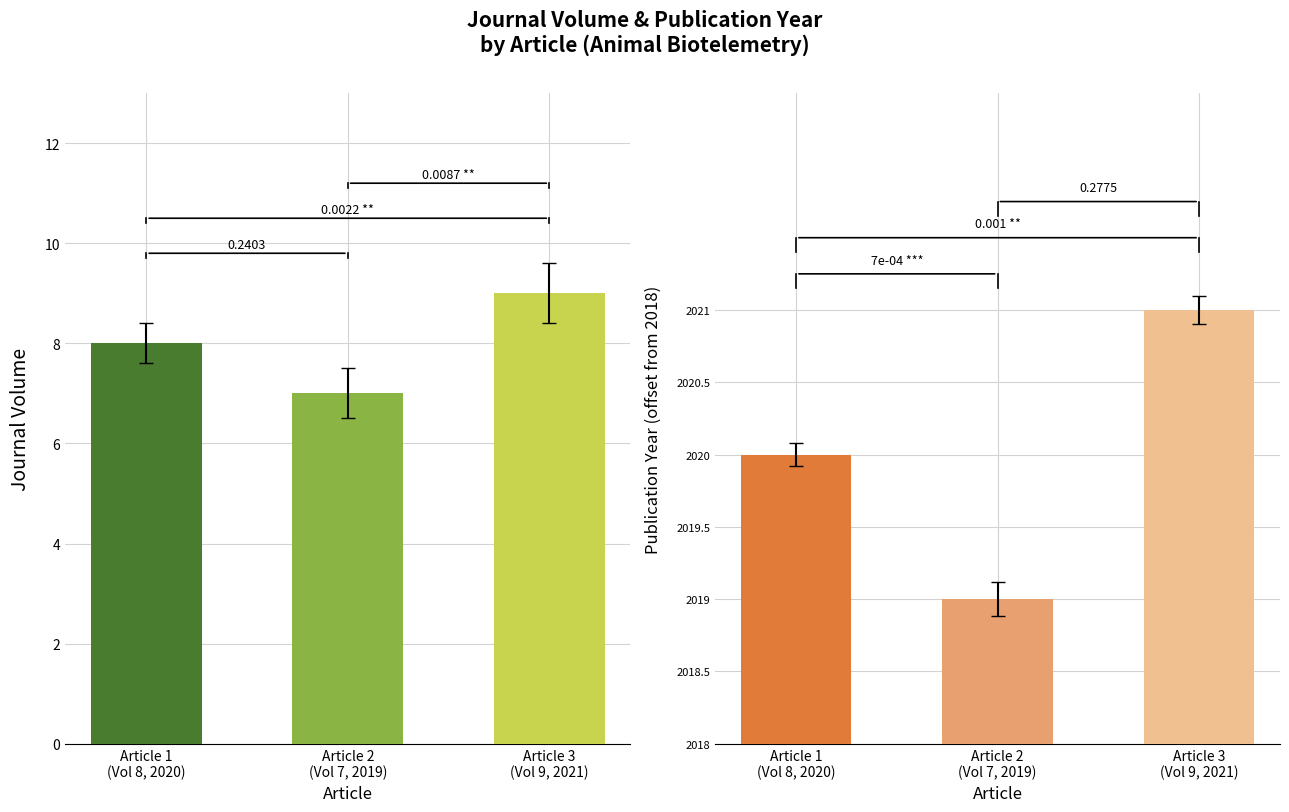

What is the label of the 1st bar from the left?

Article 1
(Vol 8, 2020)